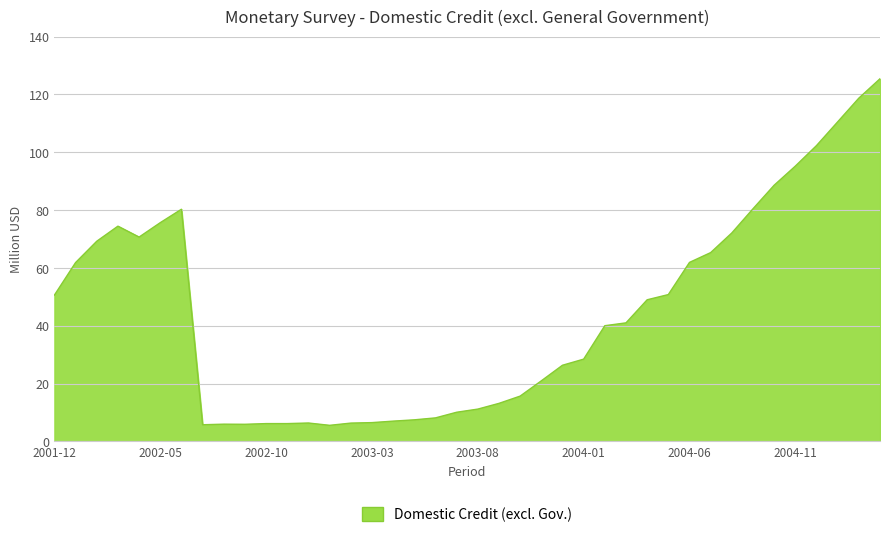

What is the minimum value shown in the chart?

5.6